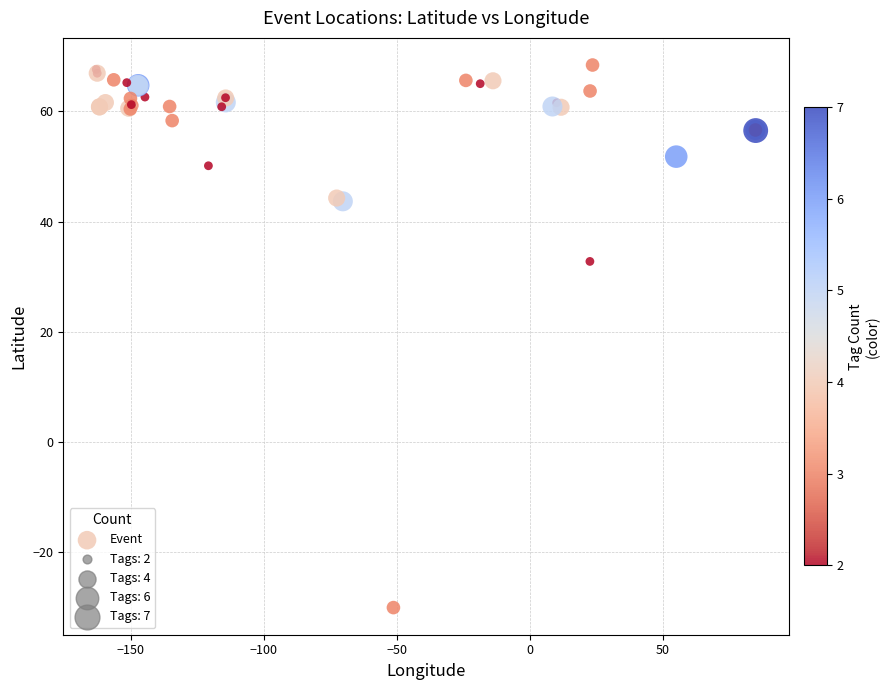

What Y value in the scatter plot is closest to 19?

32.8